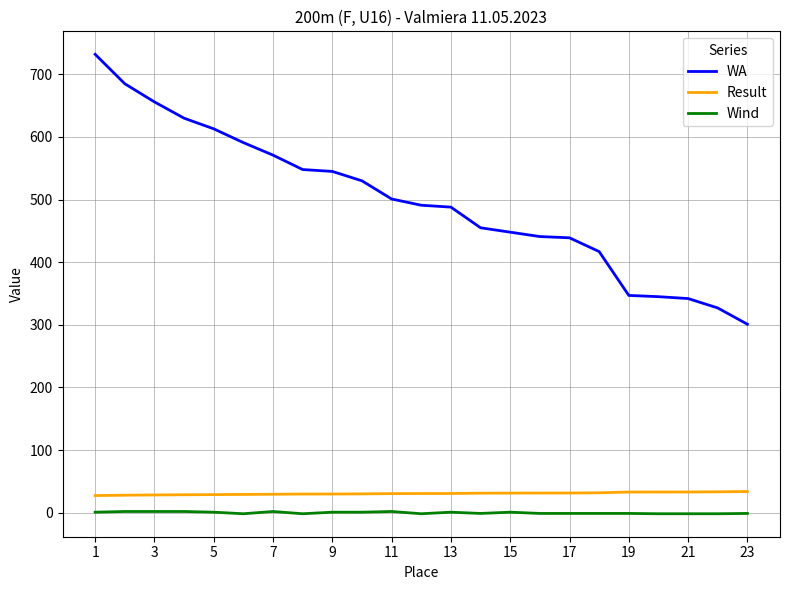

What is the difference between the second highest and minimum values in the WA series?

384.0